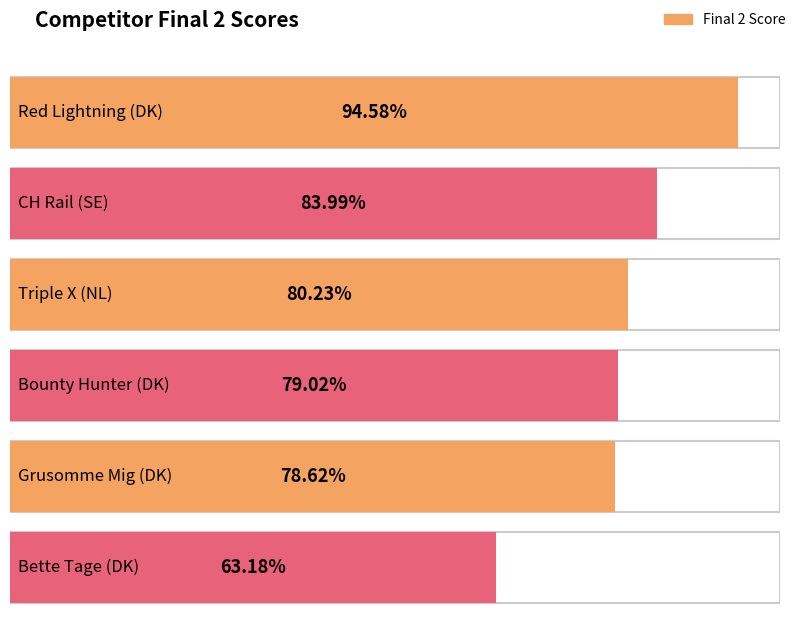

Count the number of values greater than 80.

3